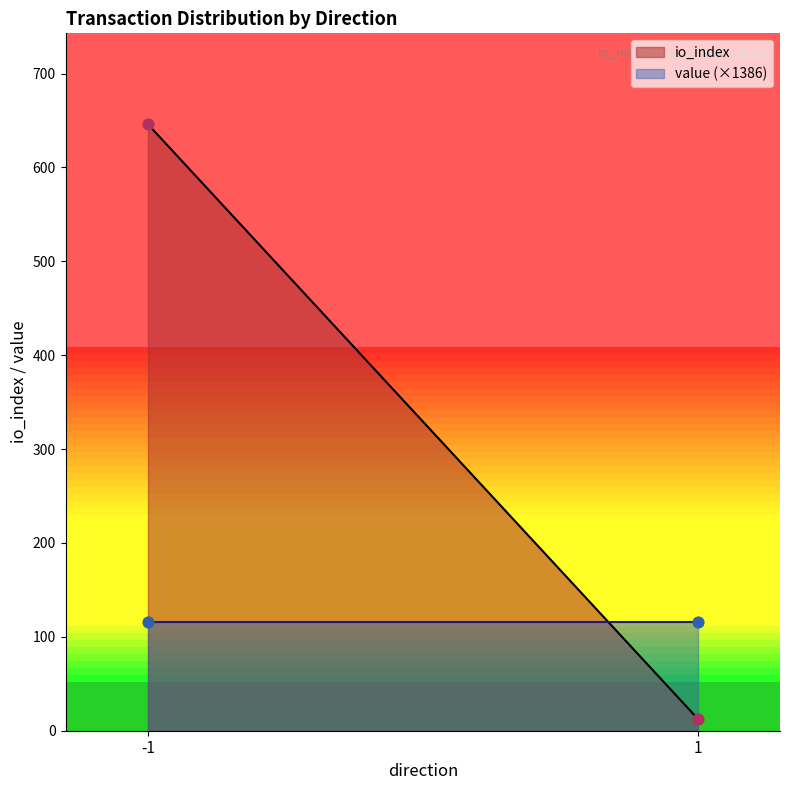

At which category is the sum across all series the highest?

-1